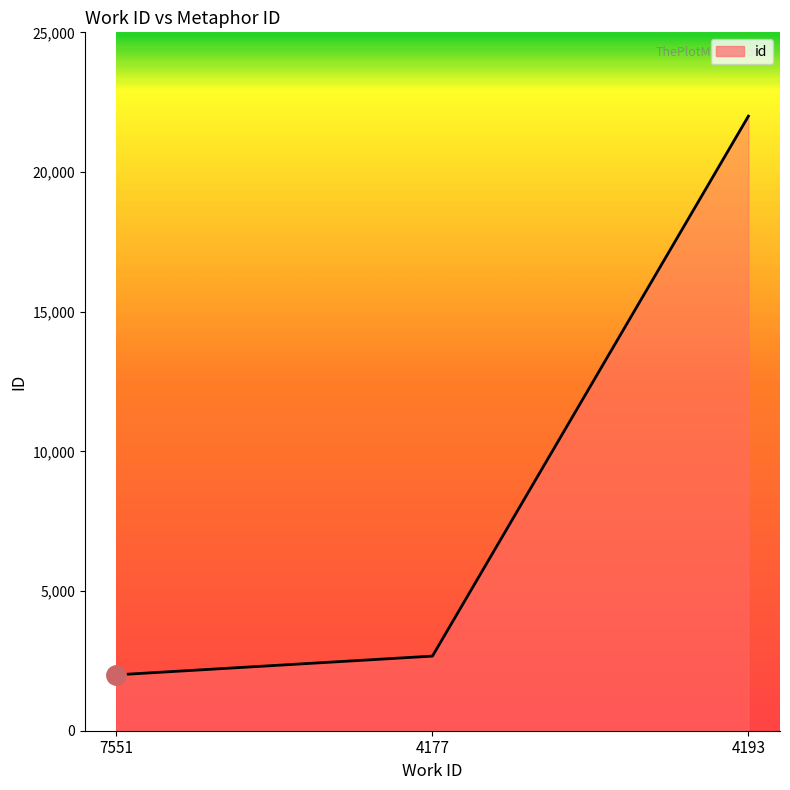

Rank the categories by value from lowest to highest.

7551, 4177, 4193